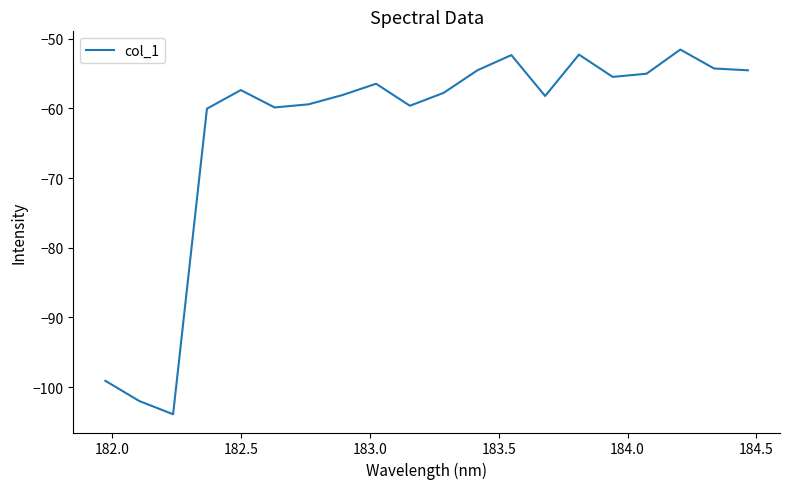

What is the smallest value displayed?

-103.9